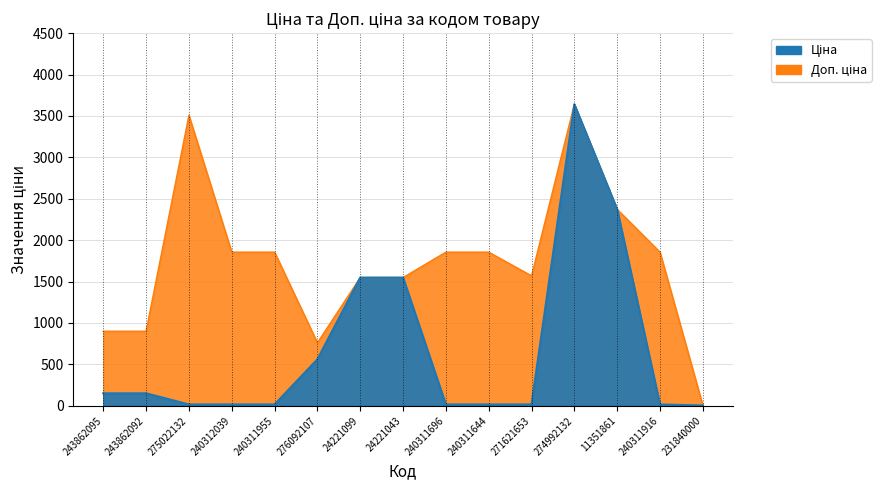

How many intersections are there between Доп. ціна and Ціна?

3